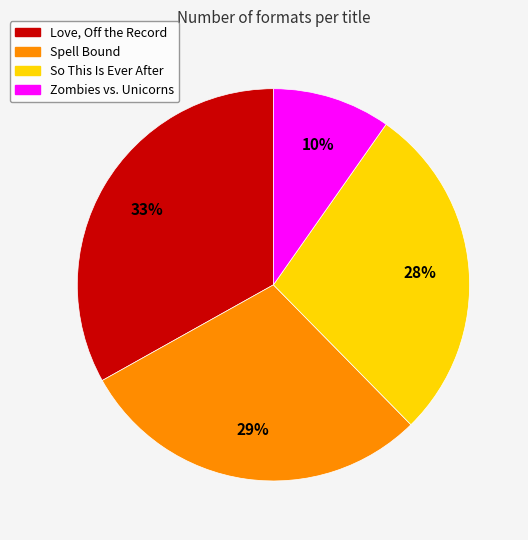

Which slice is the largest?

Love, Off the Record